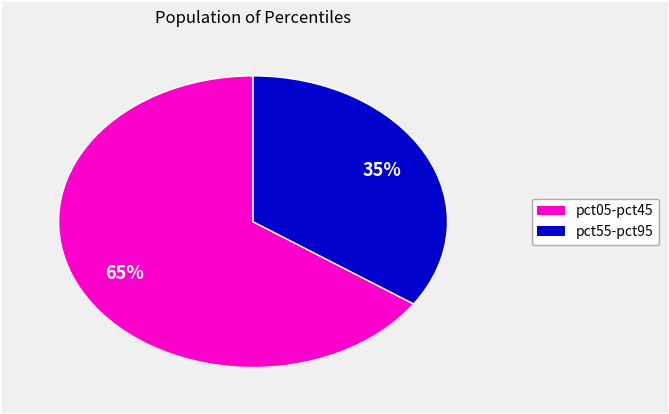

Does any single category account for the majority?

Yes